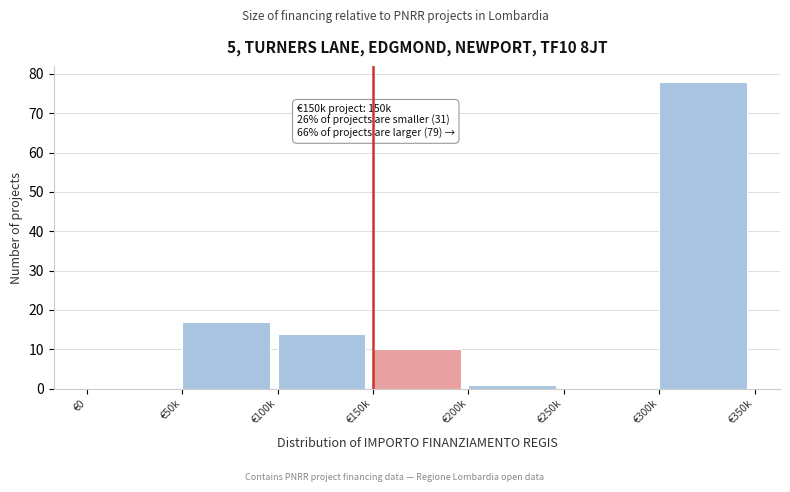

Reading right to left, list all the values displayed in this chart.

€300k=78	€250k=0	€200k=1	€150k=10	€100k=14	€50k=17	€0=0